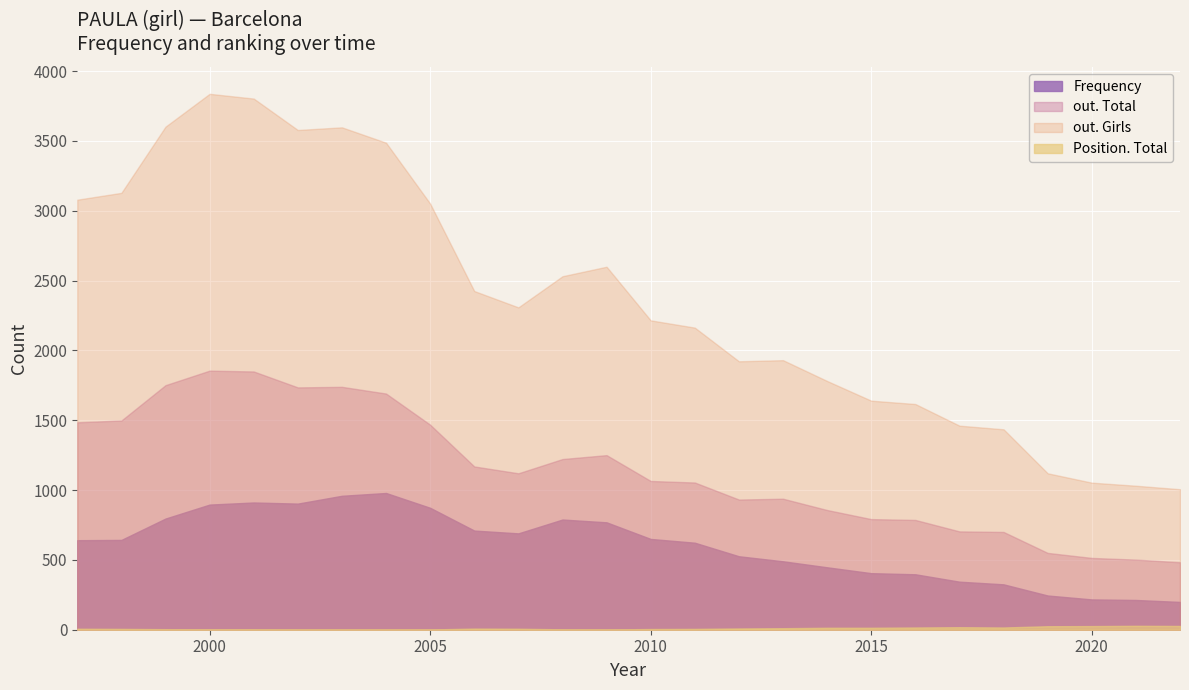

At which label does out. Total first exceed 1120?

1997